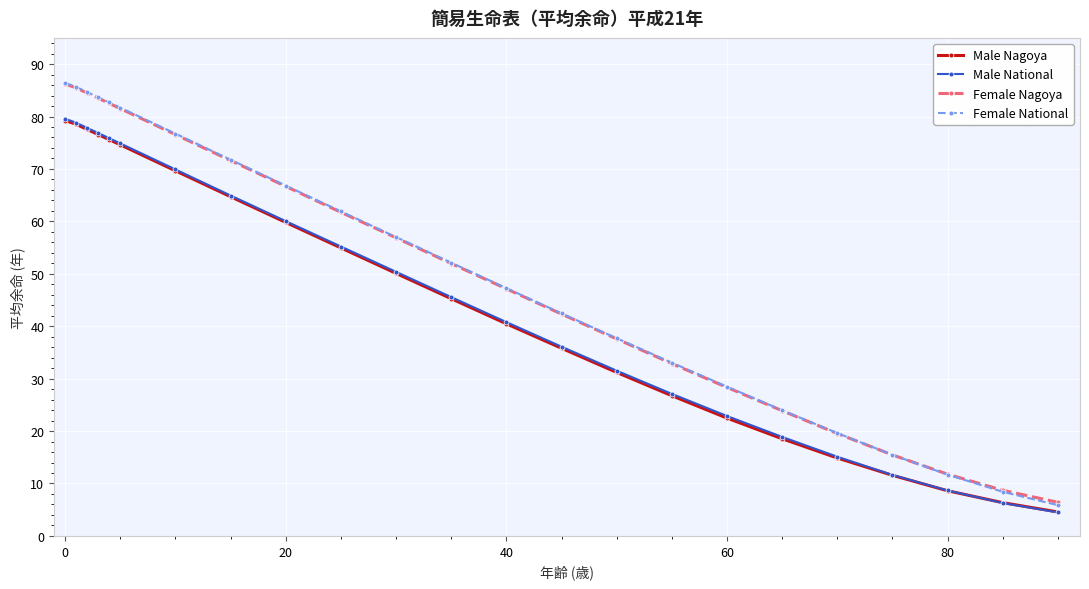

True or false: Male Nagoya and Female Nagoya cross at least once.

False